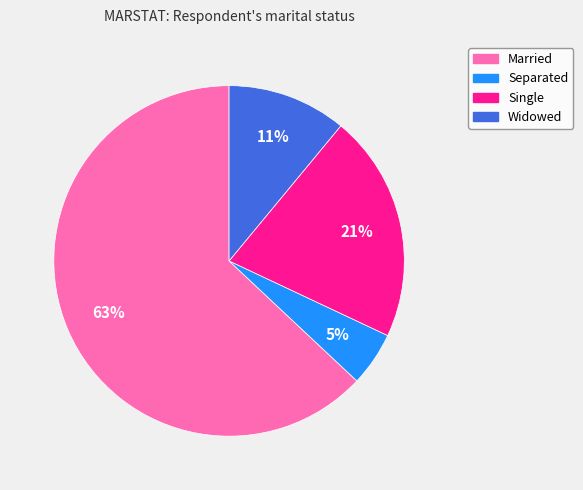

How many segments does this pie chart have?

4